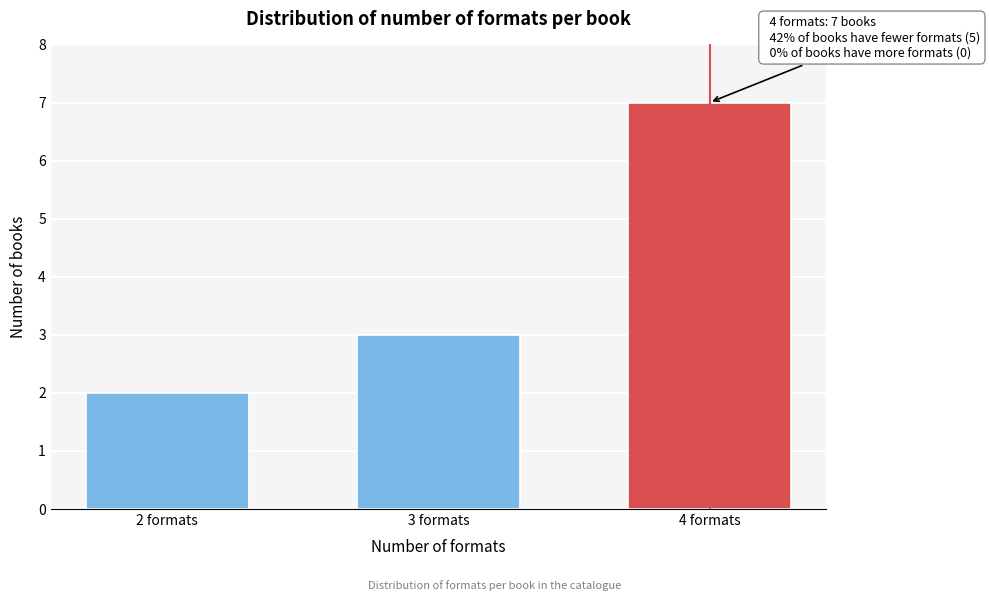

Reading left to right, transcribe all the data shown in this chart.

2	3	7